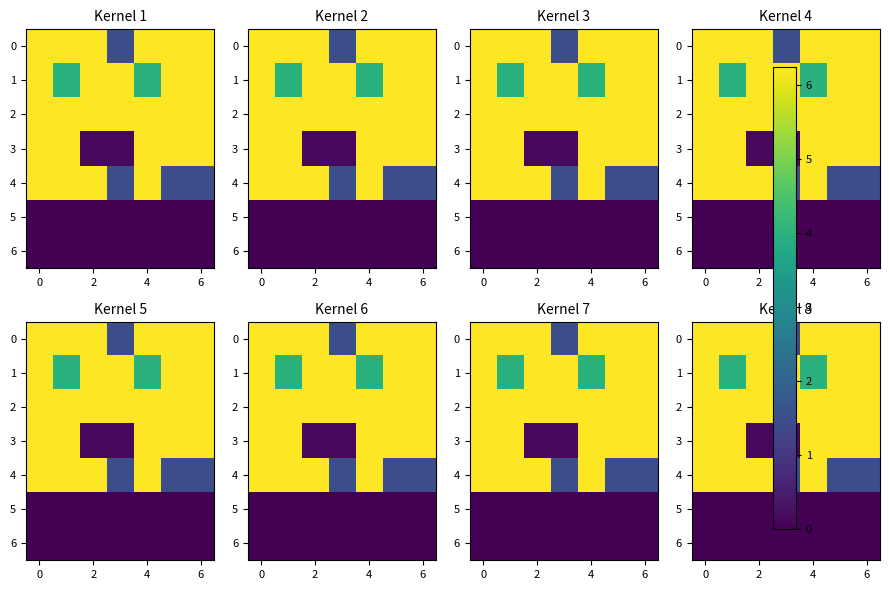

What is the total value across all series at 4?

29.0